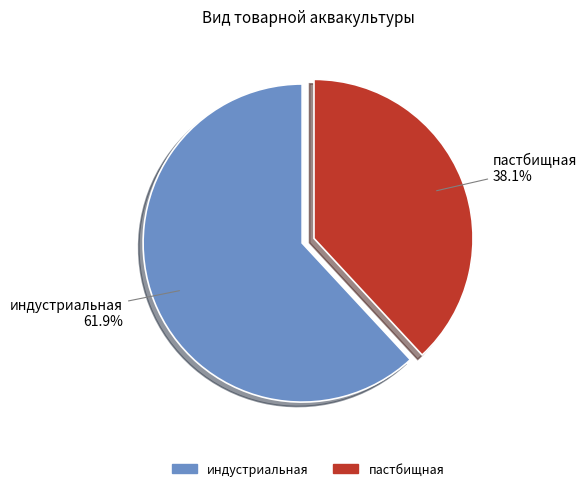

To the nearest percent, what is the combined percentage of индустриальная and пастбищная?

100%